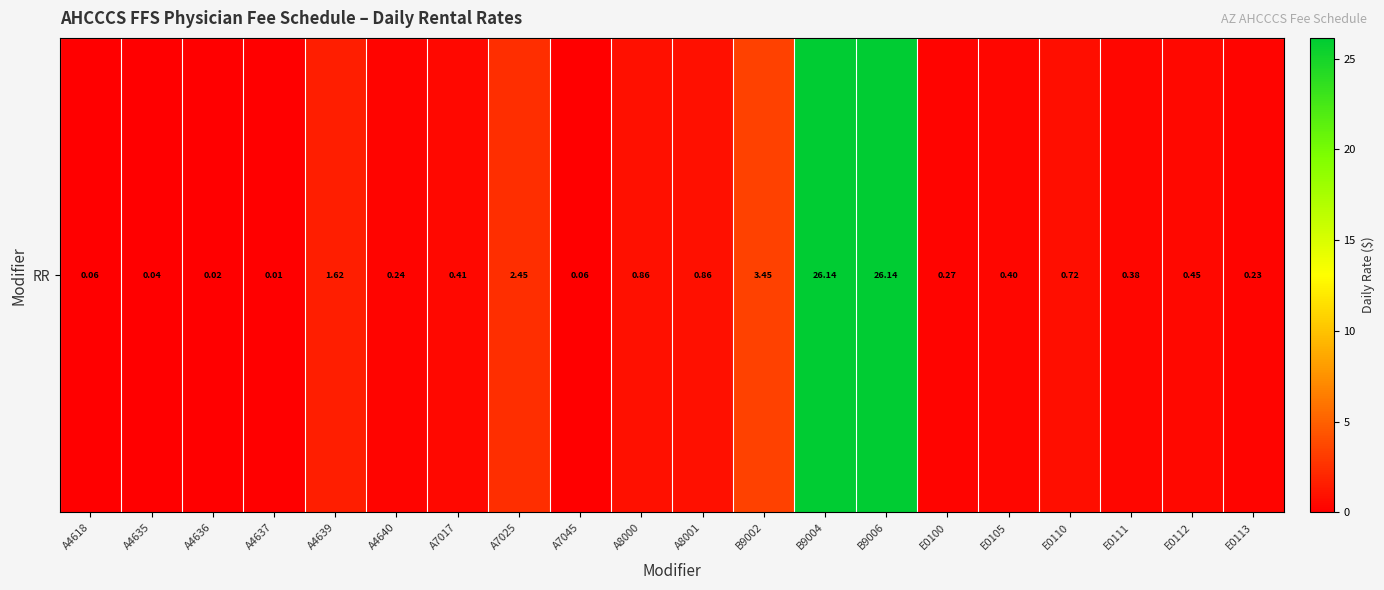

True or false: the data shows 0.7 at E0110.

True